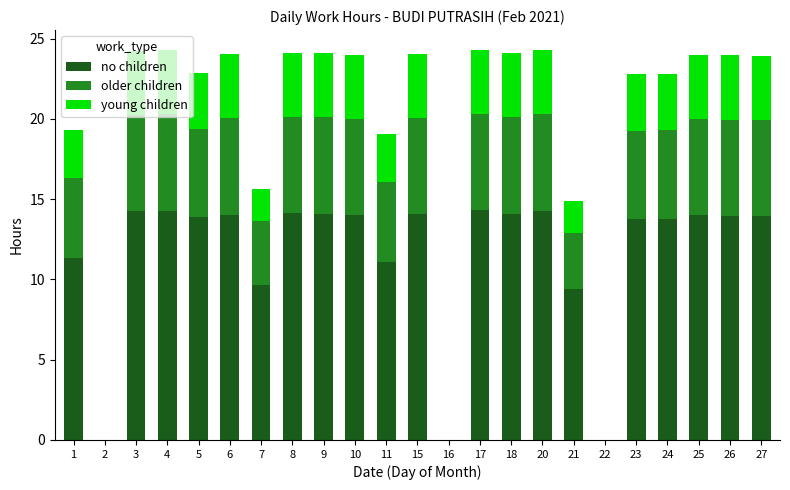

What is the total value across all series at 9?

24.1